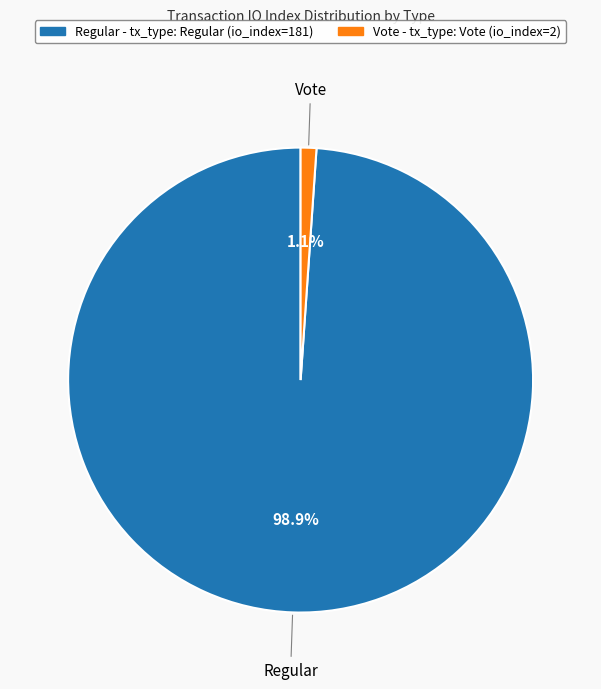

Is the sum of Regular and Vote greater than half?

Yes